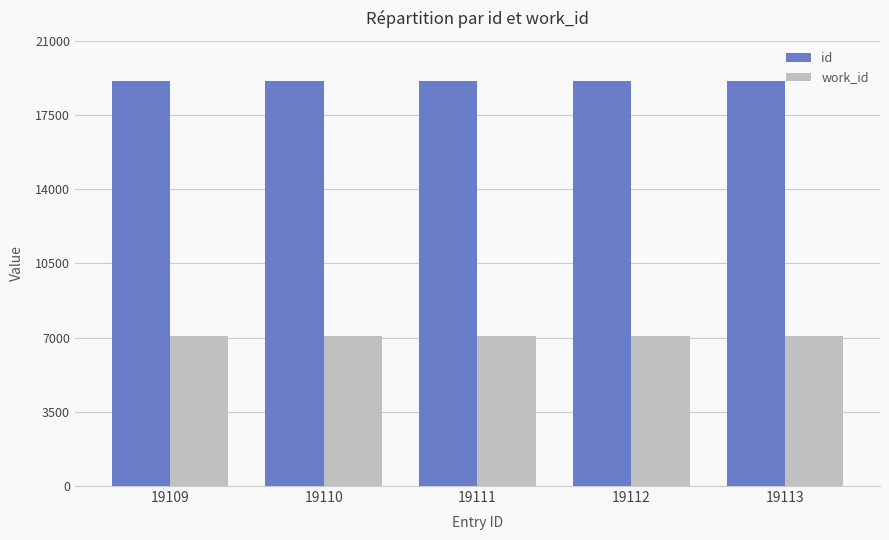

What is the total value across all series at 19110?

26185